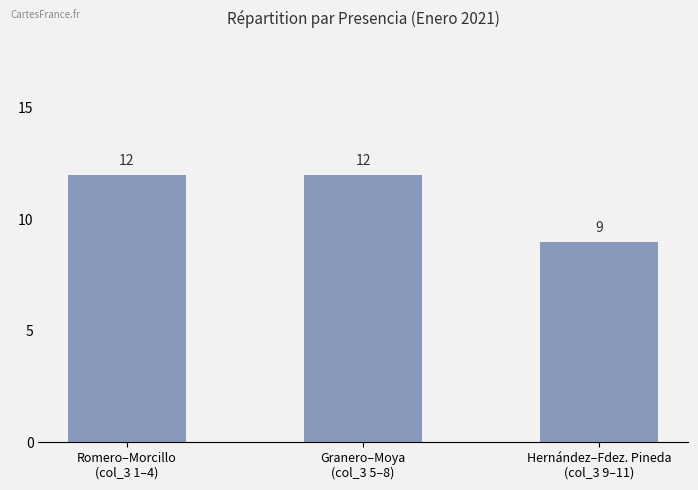

What is the smallest value displayed?

9